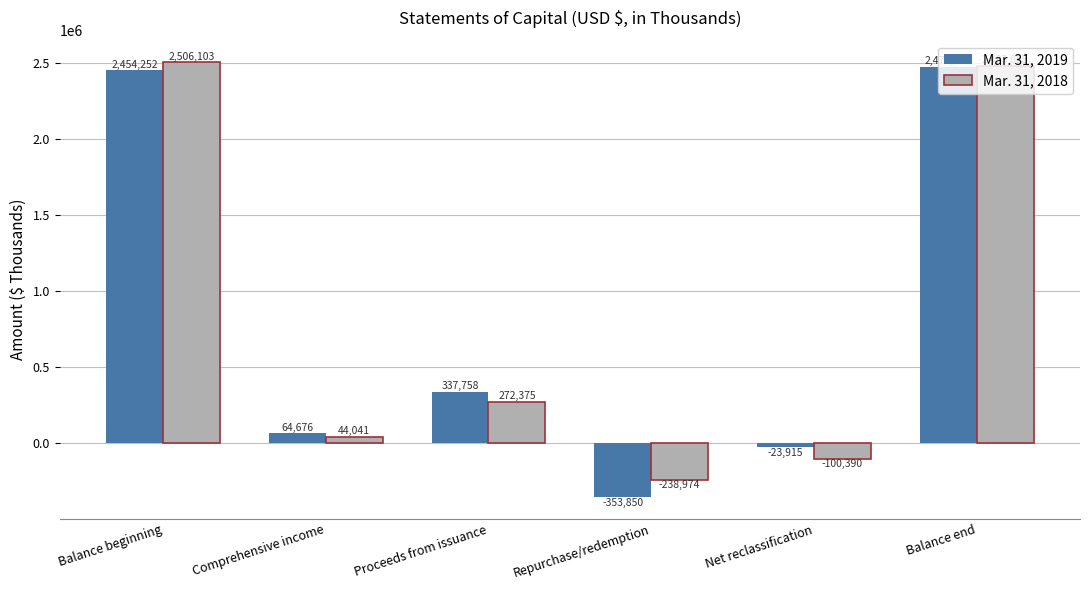

Rank the series by their maximum value, from lowest to highest.

Mar. 31, 2019, Mar. 31, 2018